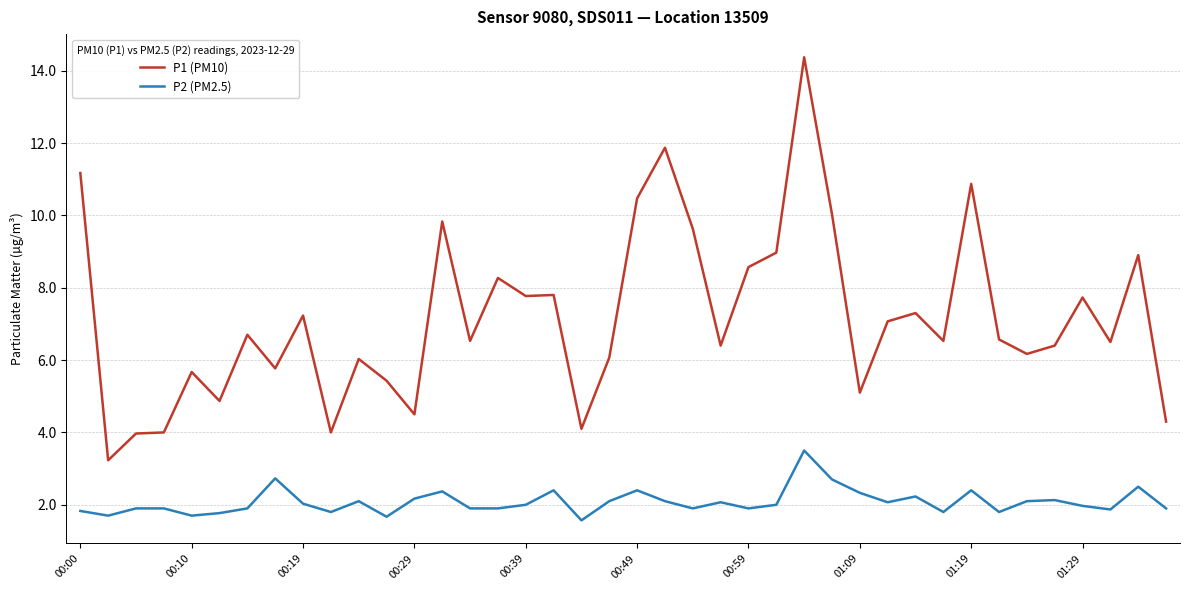

What is the highest value of the P2 (PM2.5) series?

3.5